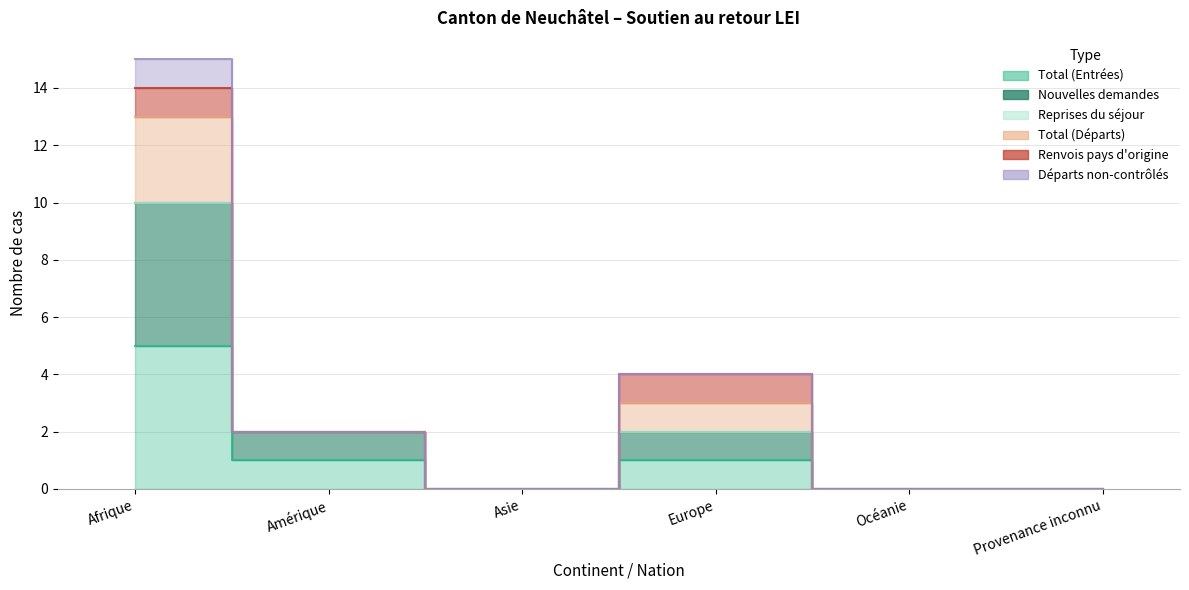

What position from the right is Amérique?

5